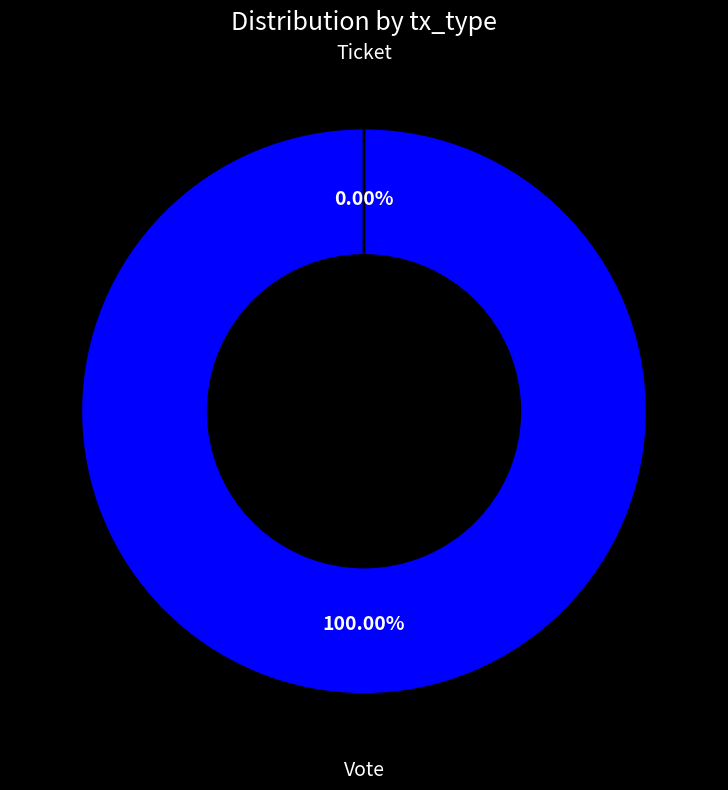

Is it true that Vote is 100% of the pie?

True